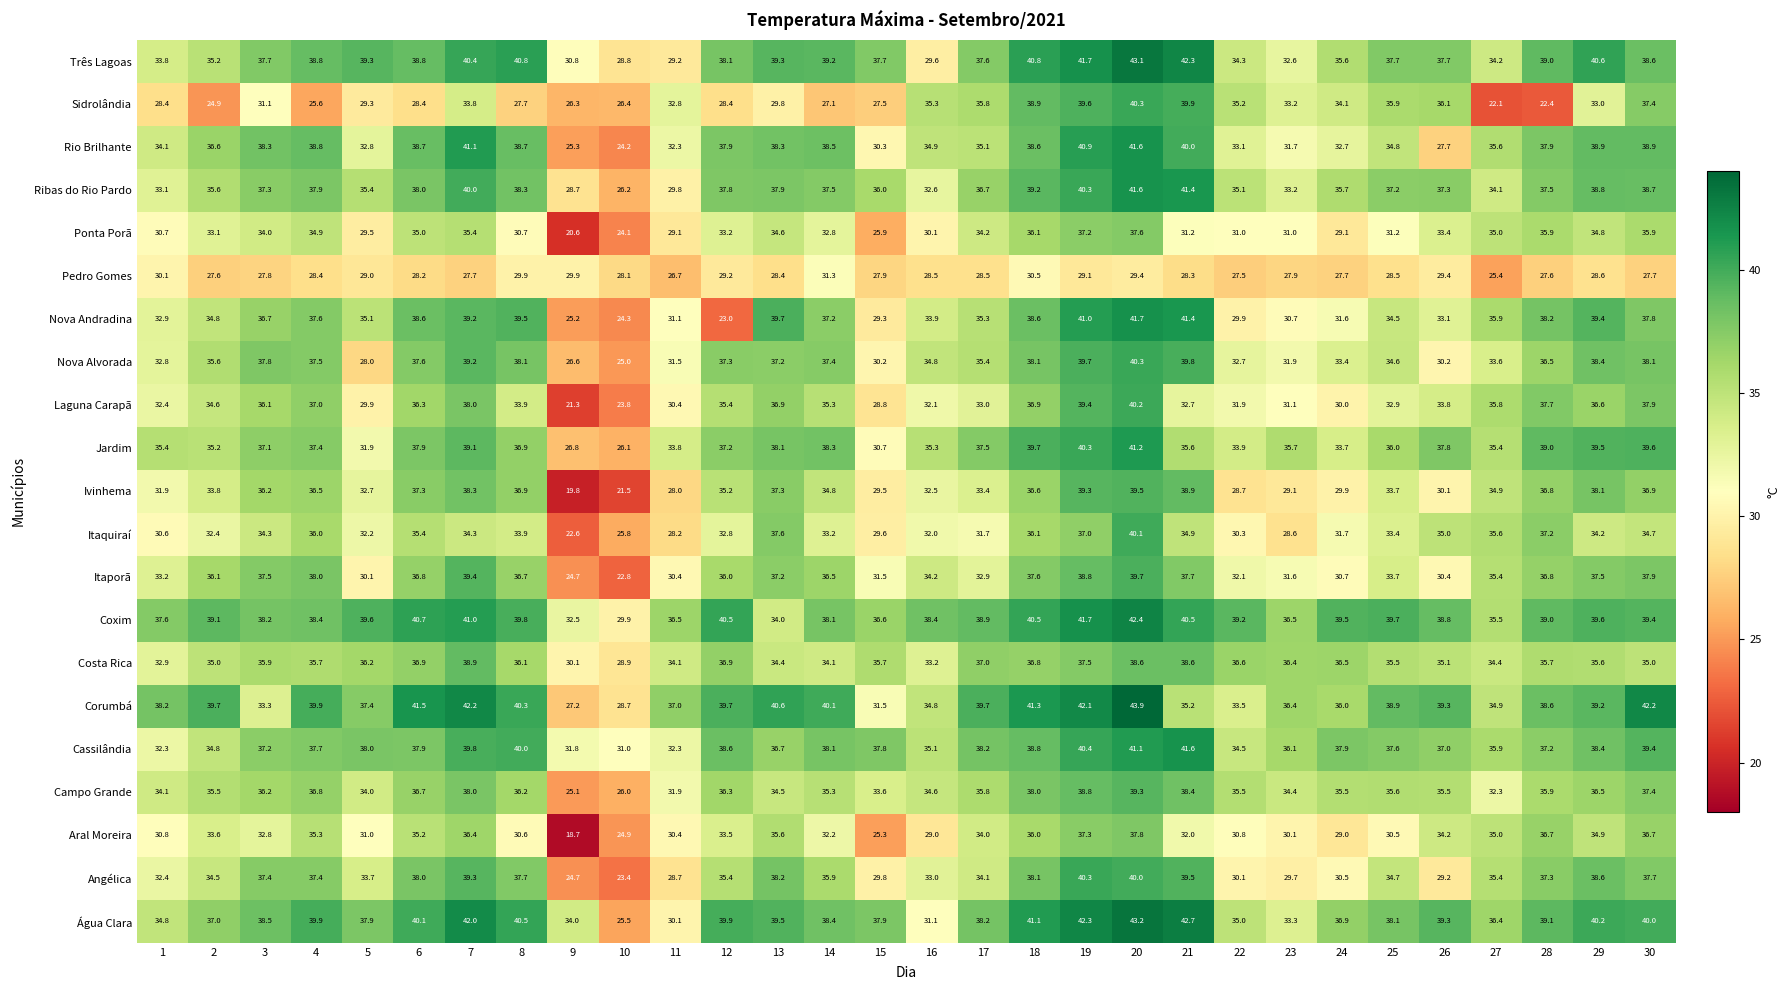

Rank the series at 24 from lowest to highest value.

Pedro Gomes, Aral Moreira, Ponta Porã, Ivinhema, Laguna Carapã, Angélica, Itaporã, Nova Andradina, Itaquiraí, Rio Brilhante, Nova Alvorada, Jardim, Sidrolândia, Campo Grande, Três Lagoas, Ribas do Rio Pardo, Corumbá, Costa Rica, Água Clara, Cassilândia, Coxim